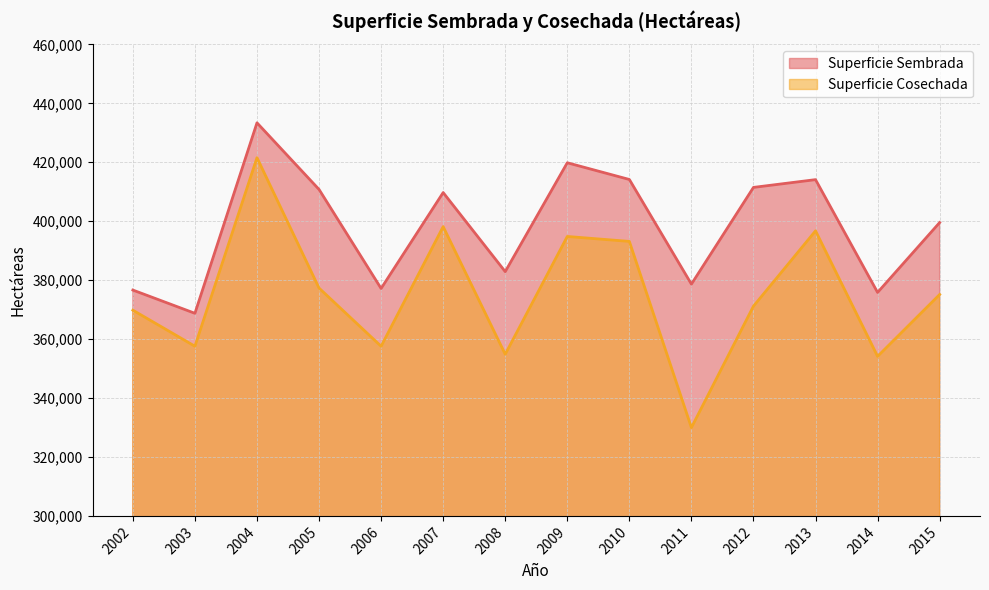

At which category does Superficie Cosechada reach its first local valley?

2003